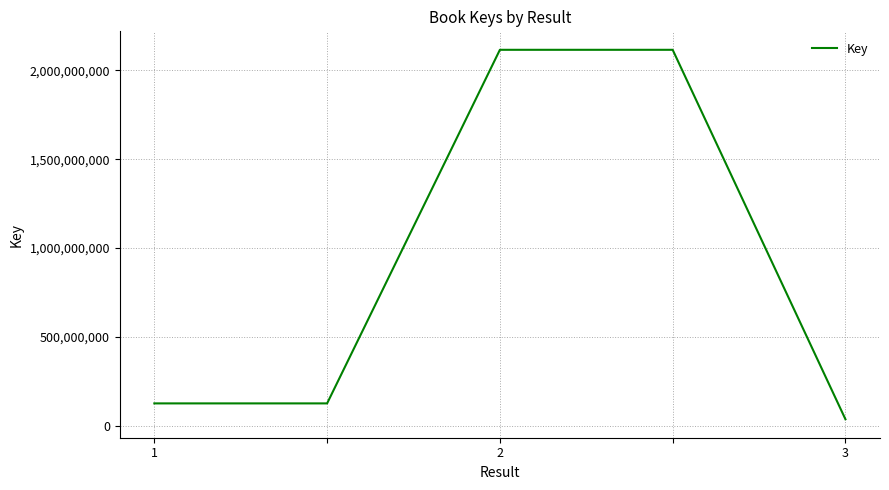

What is the difference between the second highest and minimum values?

2077781827